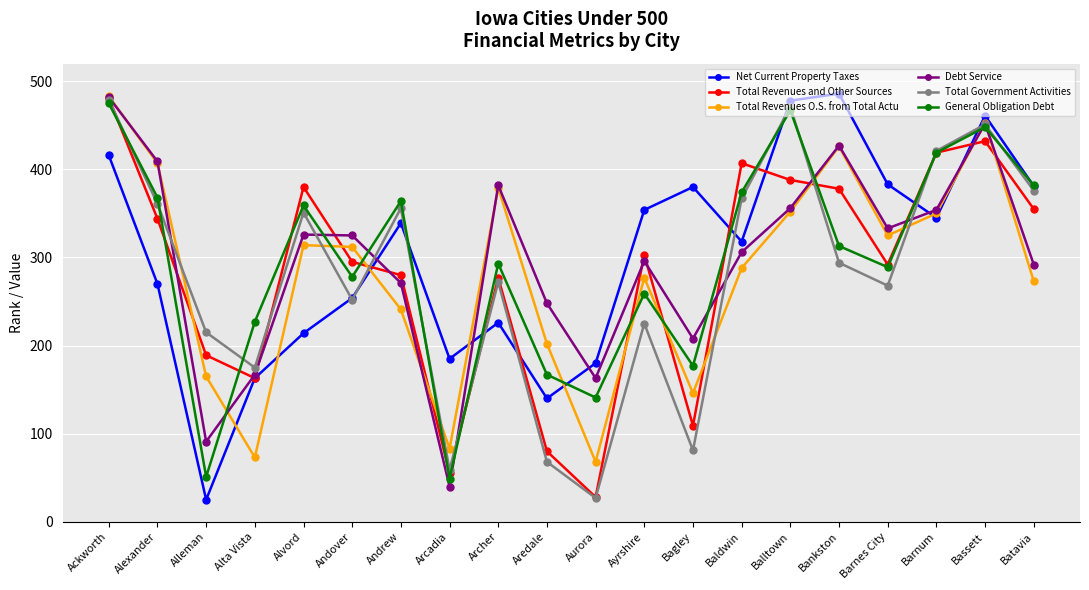

What is the difference between the Total Revenues and Other Sources values at Ayrshire and Bagley?

194